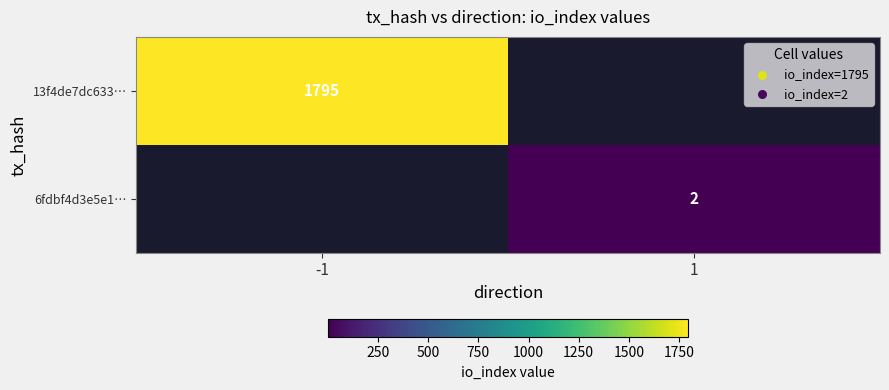

Which series has the widest spread of values?

13f4de7dc633f39c94adea891aa4935514deef9